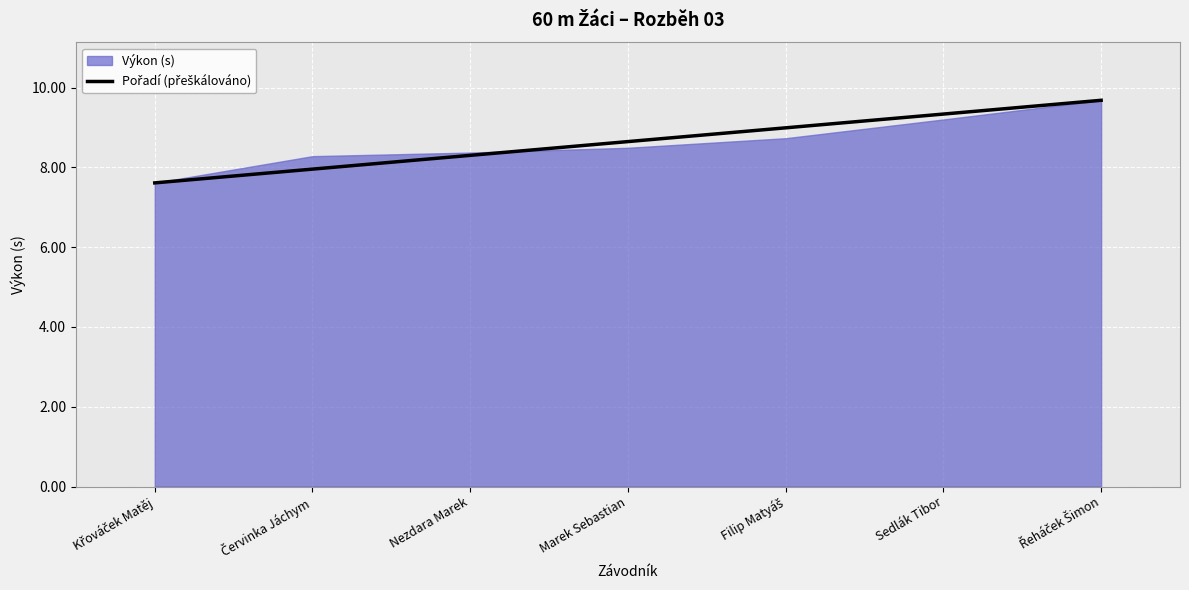

Which category has the highest value across all series?

Řeháček Šimon